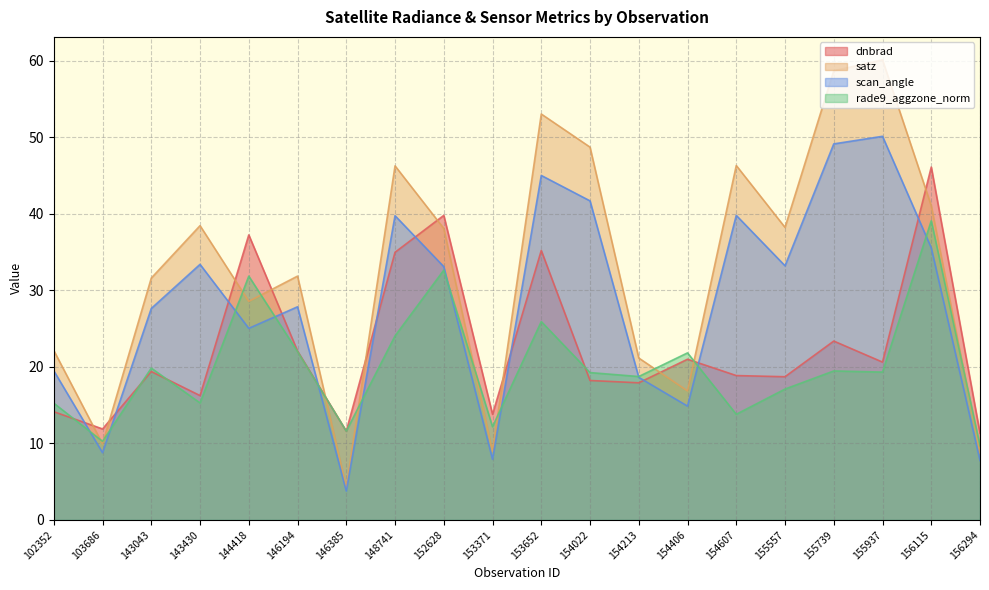

What is the maximum value shown in the chart?

60.1